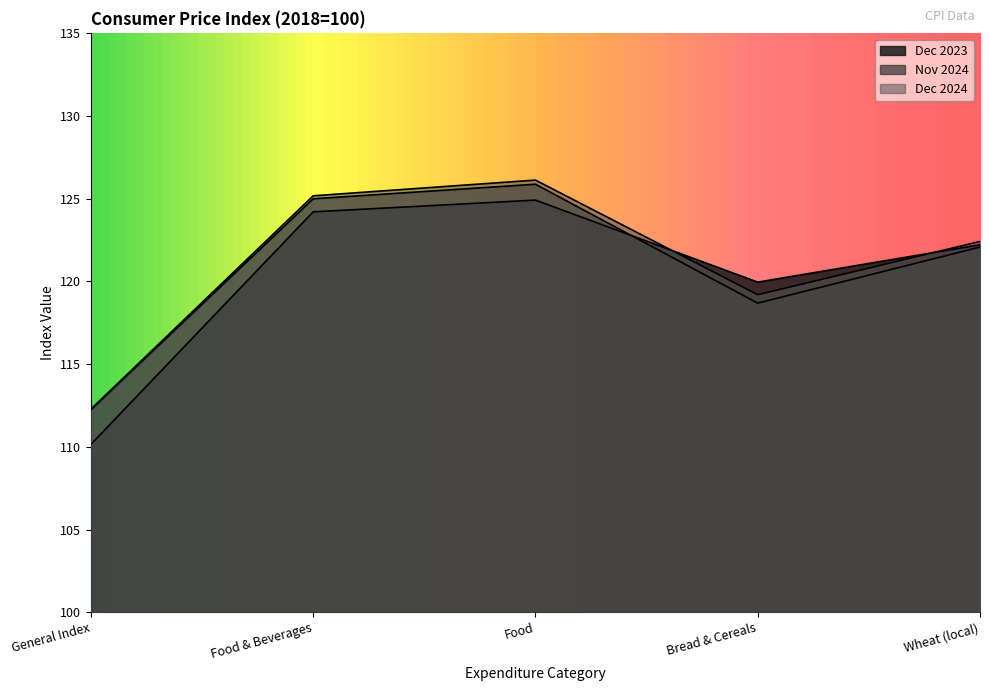

At how many categories does at least one series exceed 124?

2